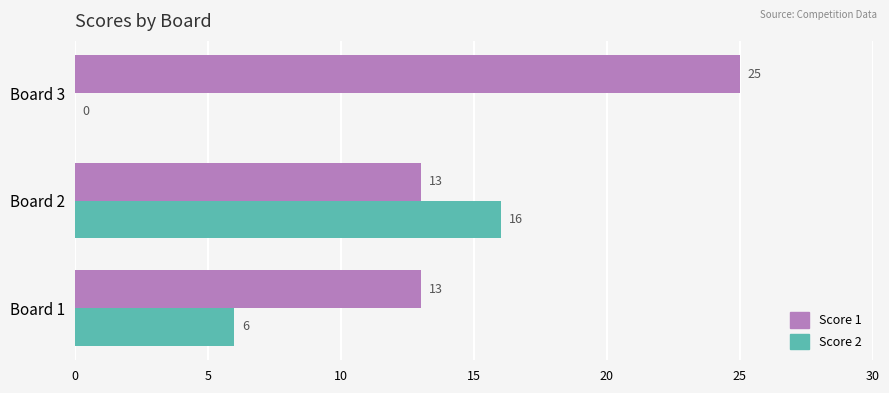

What is the sum of all Score 1 values?

51